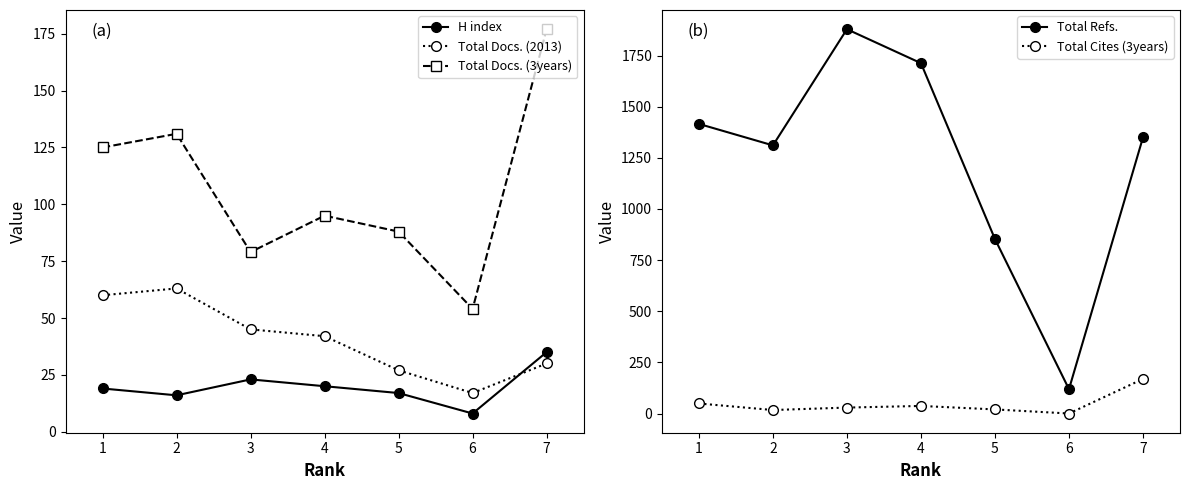

What is the spread (max minus min) of values at 2?

1295